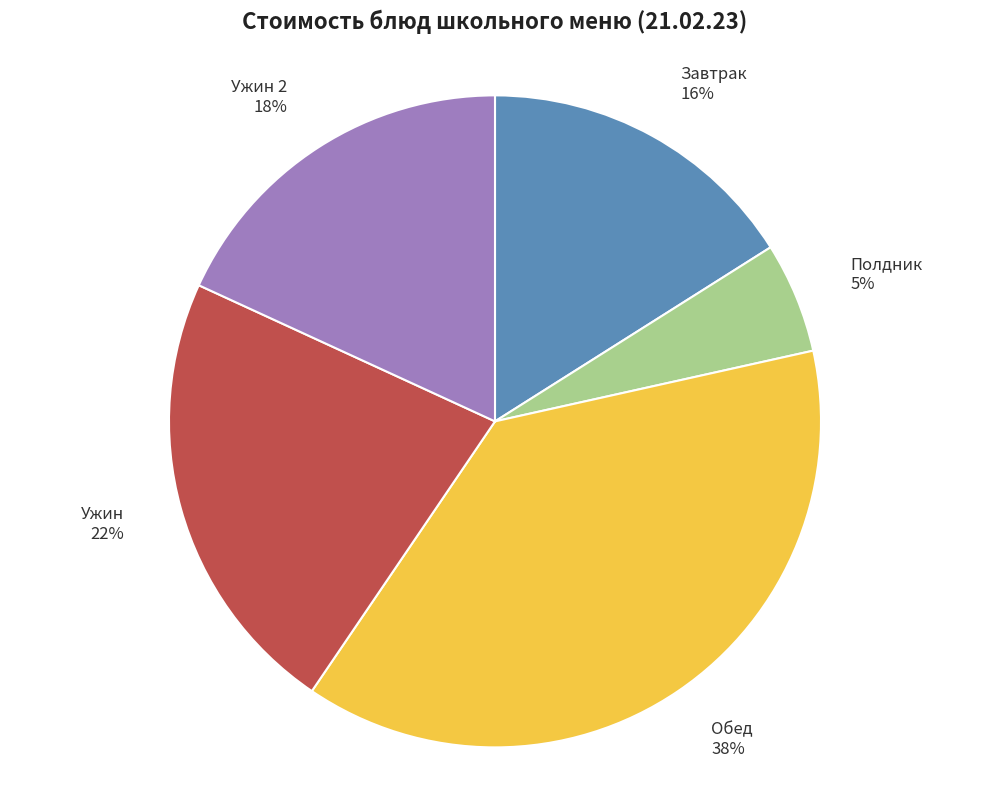

Which slice is the largest?

Обед